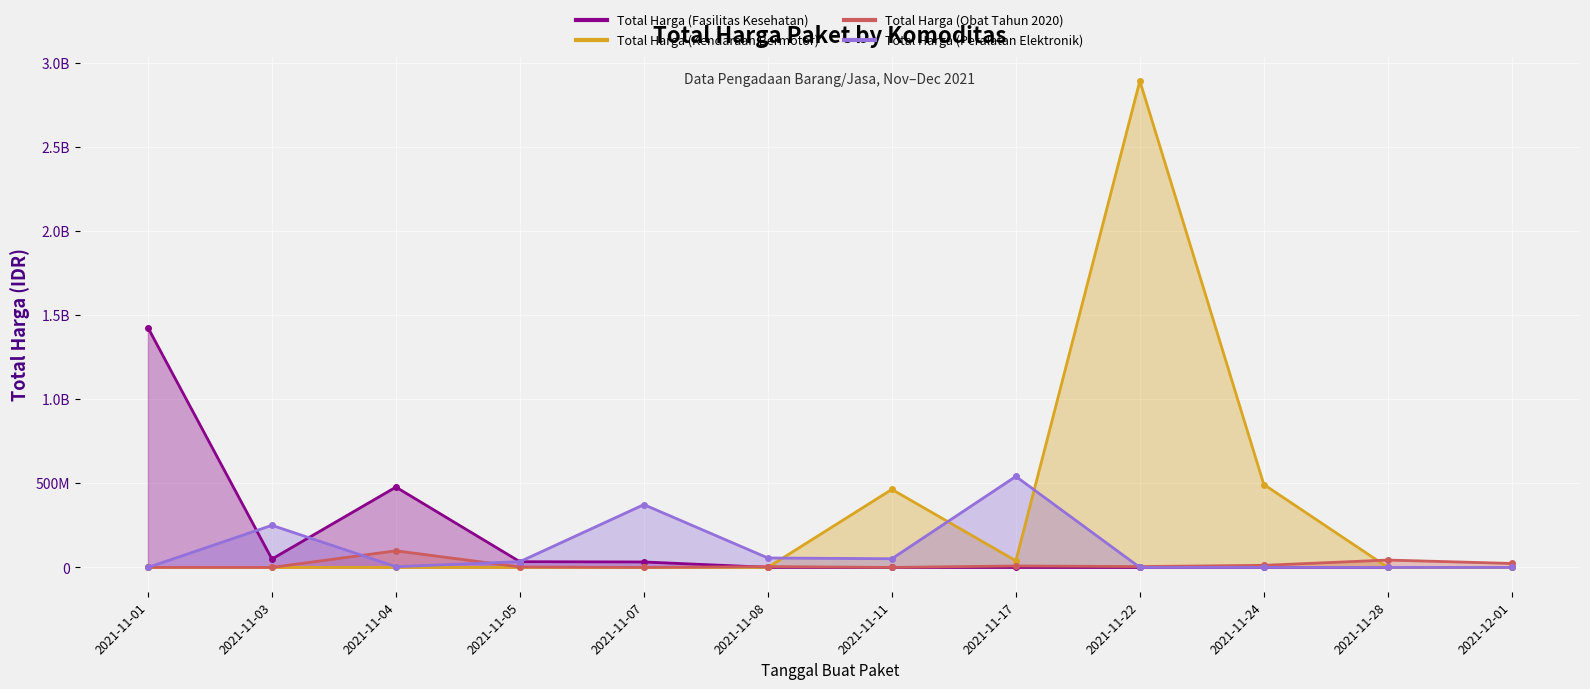

At which category is the sum across all series the highest?

2021-11-22